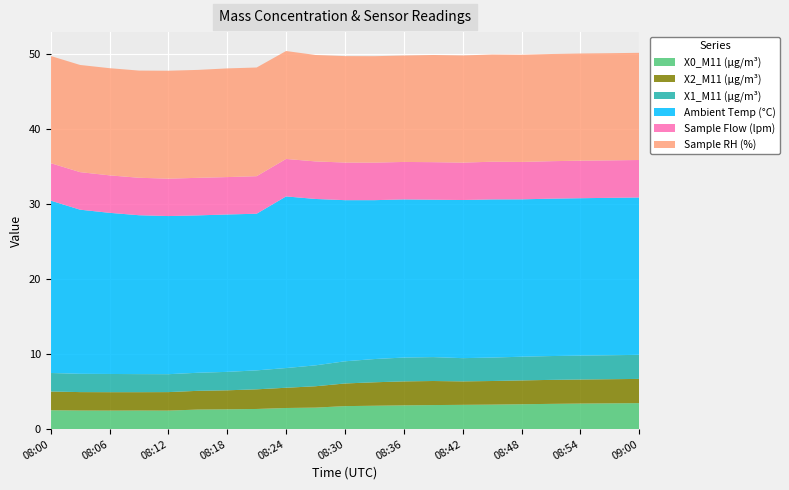

Reading left to right, what are all the values shown in this chart?

X0_M11 (μg/m³): 2.5	2.5	2.5	2.5	2.5	2.6	2.6	2.7	2.8	2.9	3.1	3.1	3.2	3.2	3.2	3.3	3.3	3.4	3.4	3.4	3.5
X2_M11 (μg/m³): 2.5	2.5	2.5	2.5	2.5	2.5	2.5	2.6	2.7	2.9	3.0	3.1	3.2	3.2	3.1	3.1	3.2	3.2	3.2	3.2	3.2
X1_M11 (μg/m³): 2.5	2.4	2.4	2.4	2.4	2.4	2.5	2.5	2.6	2.8	3.0	3.1	3.2	3.2	3.1	3.1	3.2	3.2	3.2	3.2	3.2
Ambient Temp (°C): 23.0	21.9	21.5	21.2	21.1	21.0	21.0	20.9	22.9	22.2	21.5	21.2	21.1	21.0	21.1	21.1	21.0	21.0	21.0	21.0	21.0
Sample Flow (lpm): 5.0	5.0	5.0	5.0	5.0	5.0	5.0	5.0	5.0	5.0	5.0	5.0	5.0	5.0	5.0	5.0	5.0	5.0	5.0	5.0	5.0
Sample RH (%): 14.3	14.3	14.3	14.3	14.4	14.4	14.5	14.5	14.4	14.2	14.2	14.2	14.2	14.3	14.3	14.3	14.3	14.3	14.3	14.3	14.3